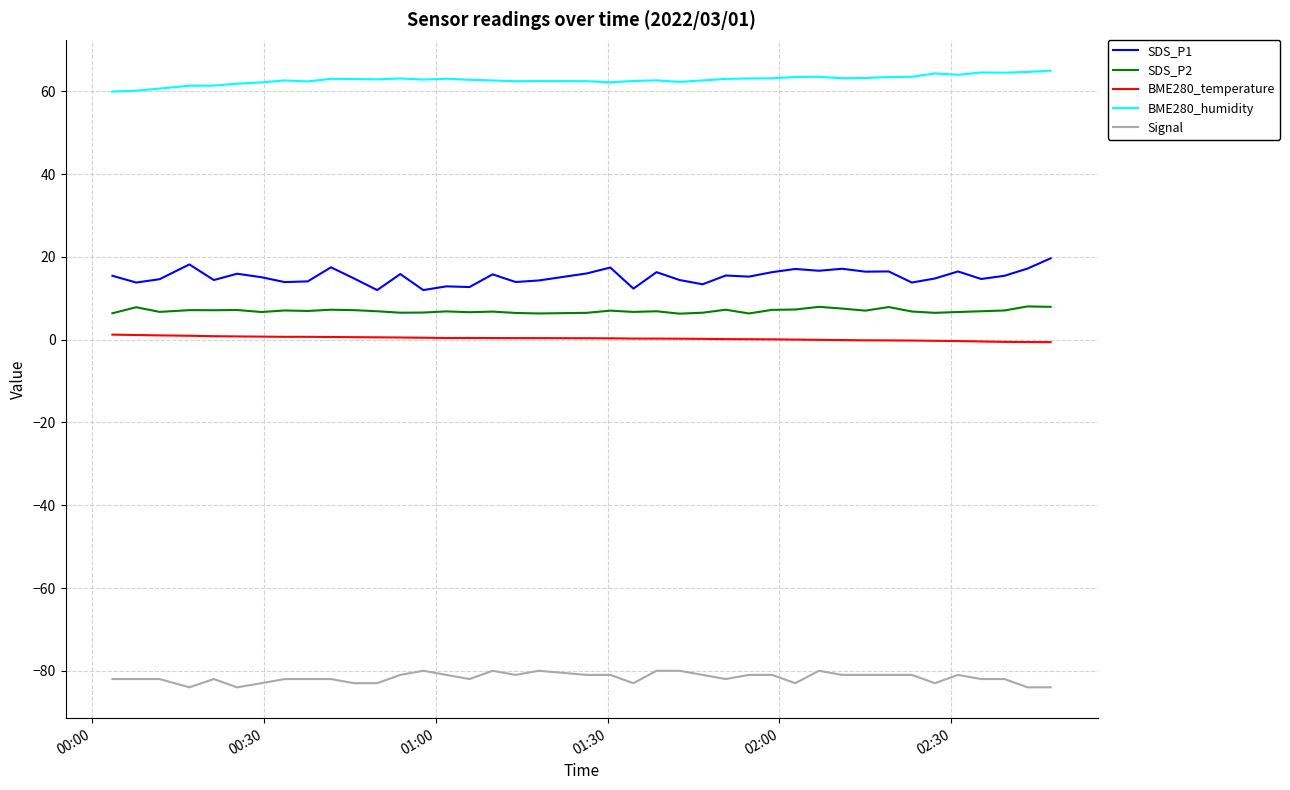

Does the chart have visible grid lines?

Yes